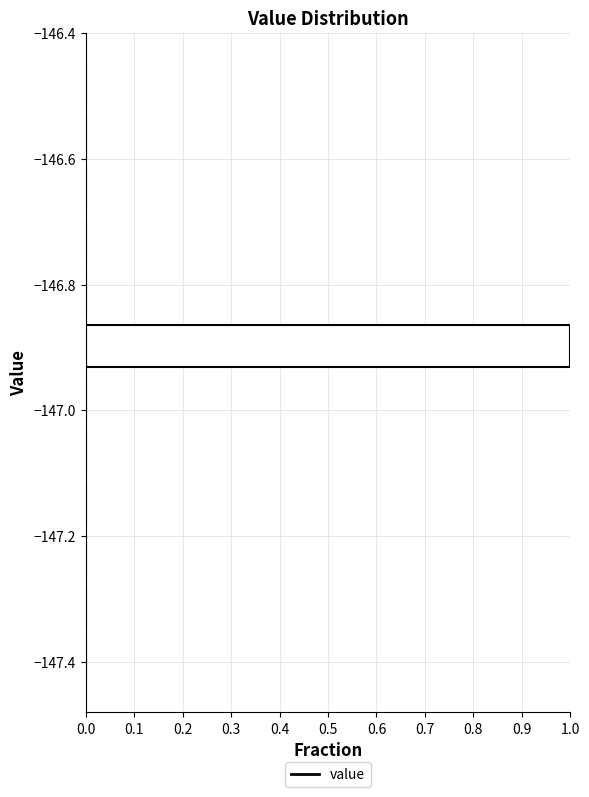

How long is the bar that spans -146.94 to -146.86 on the y-axis? Neither the bar edges nor the lengths are printed on the chart, so give them approximately, as read against the axes.

1